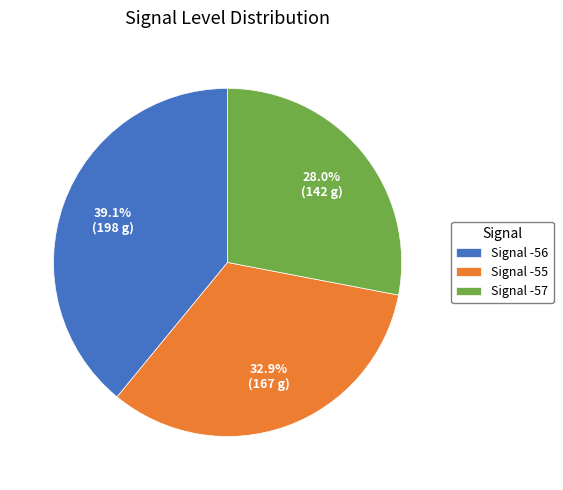

Rank the categories by value from lowest to highest.

Signal -57, Signal -55, Signal -56